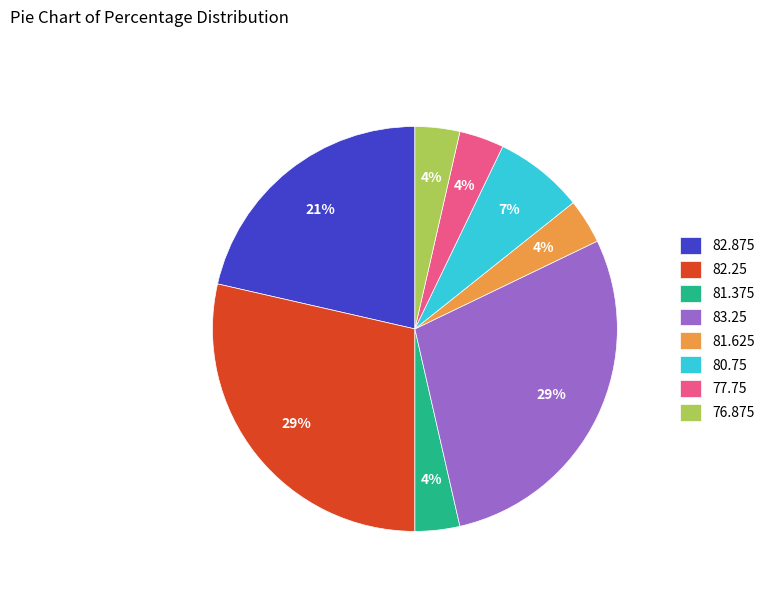

To the nearest percent, what is the average slice percentage?

12%